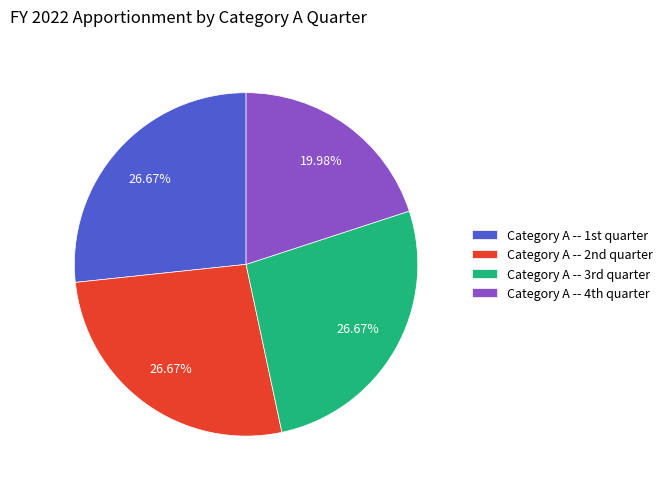

Does any single category account for the majority?

No